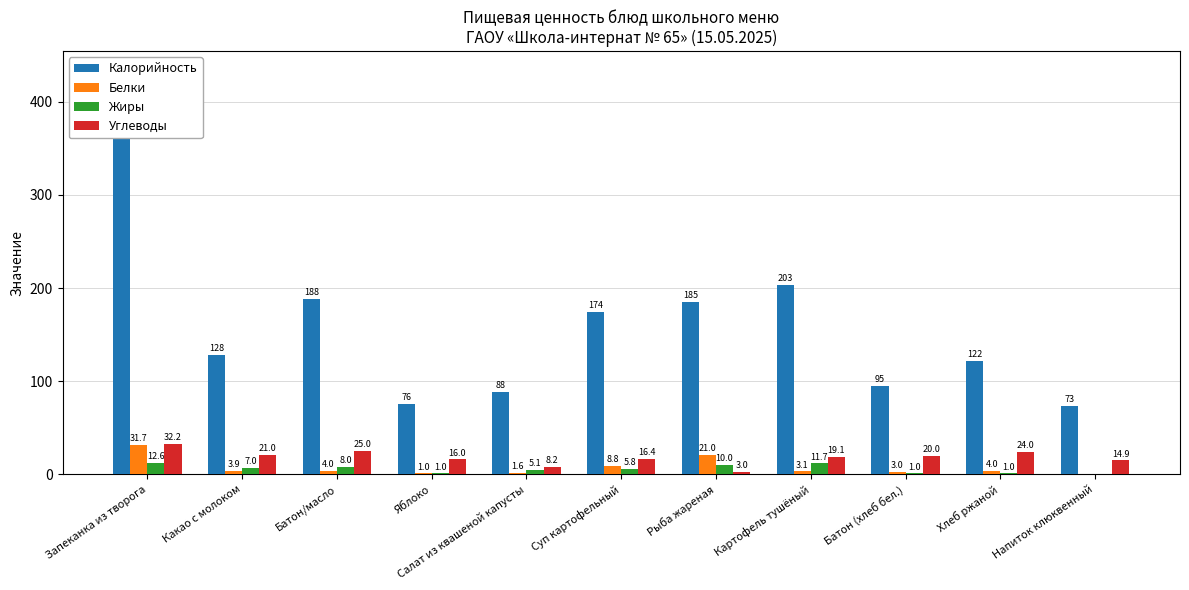

True or false: Углеводы has a value of 6.1 at Картофель тушёный.

False